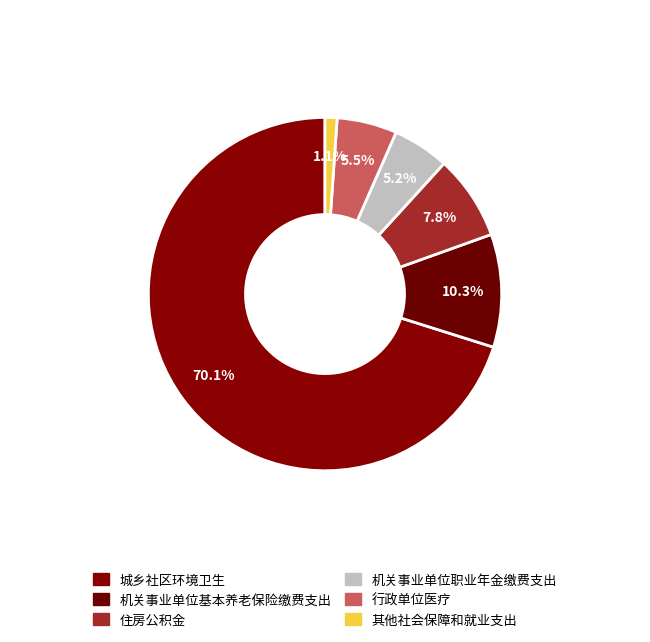

What is the total percentage of 住房公积金 and 行政单位医疗?

13.2%